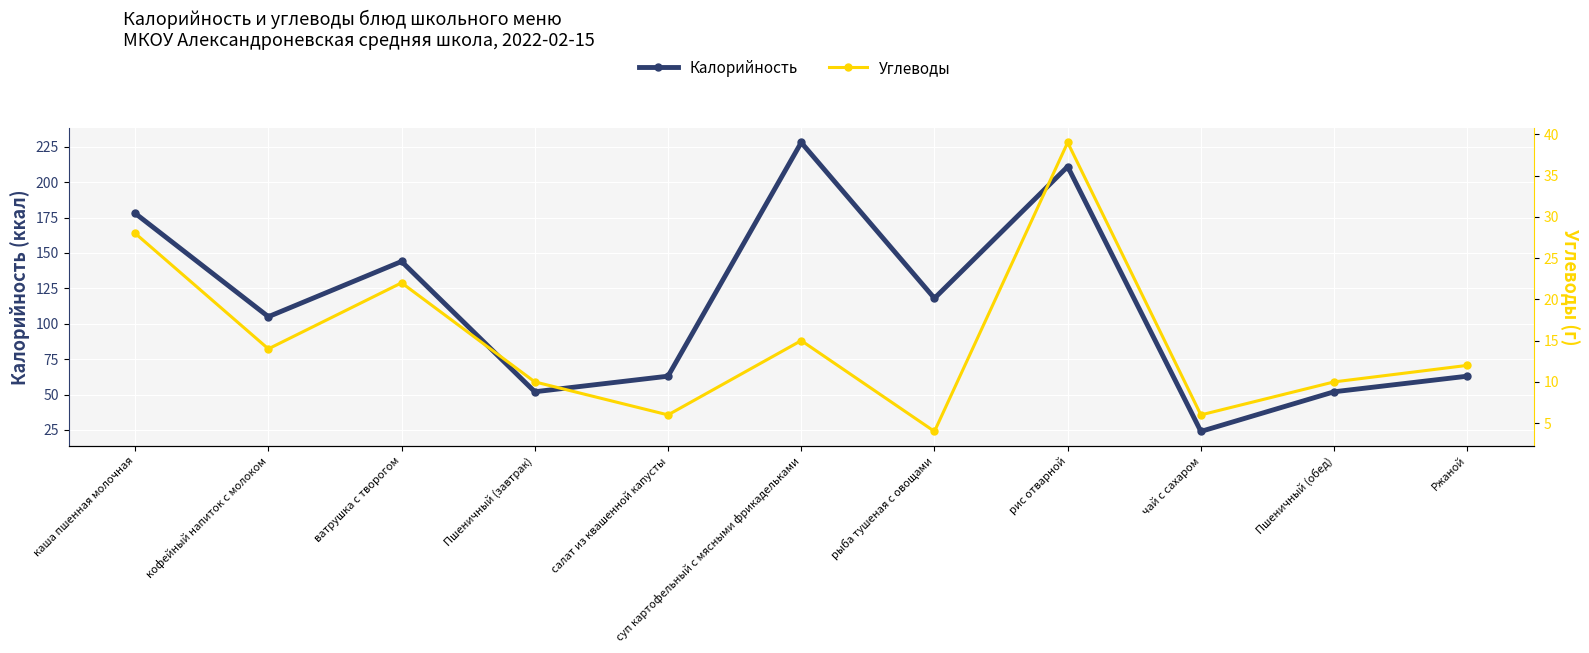

What is the label of the 10th point from the right?

кофейный напиток с молоком